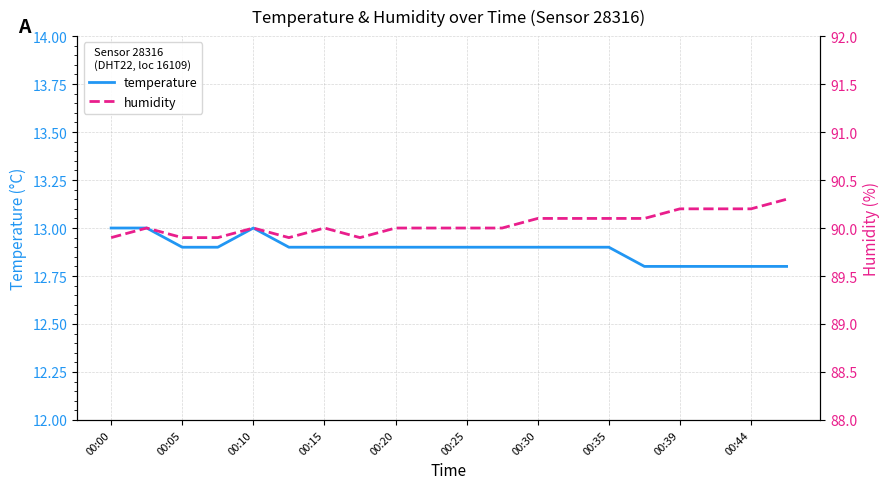

The temperature series shows 6.8 at 00:05. True or false?

False